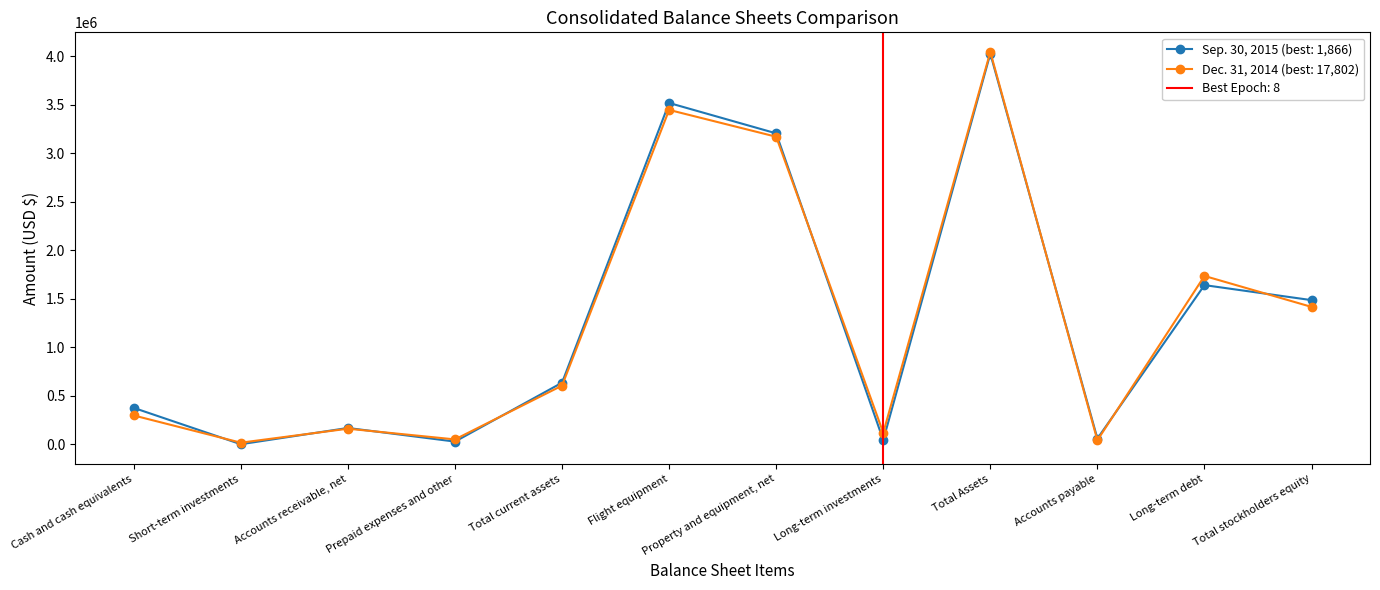

At which category is the sum across all series the highest?

Total Assets